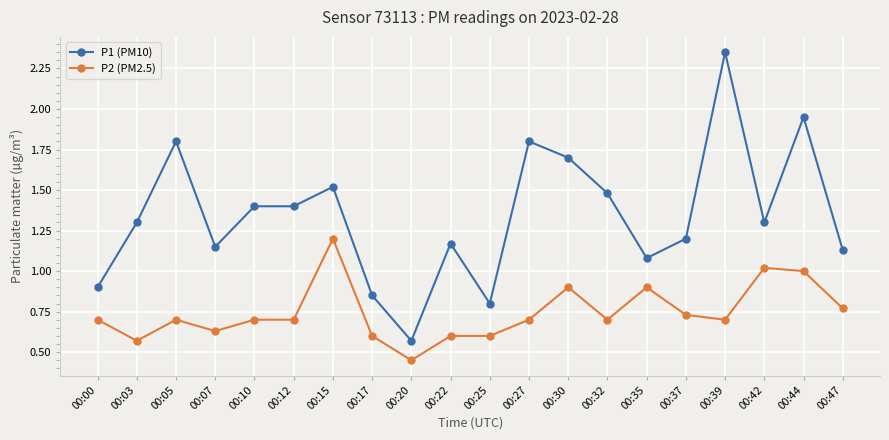

Rank the series at 00:47 from lowest to highest value.

P2 (PM2.5), P1 (PM10)